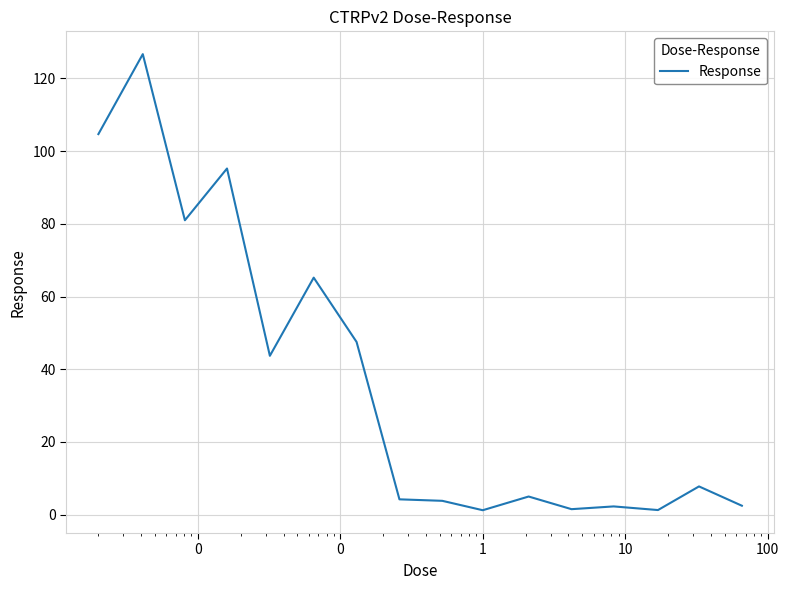

What is the greatest value displayed?

126.7